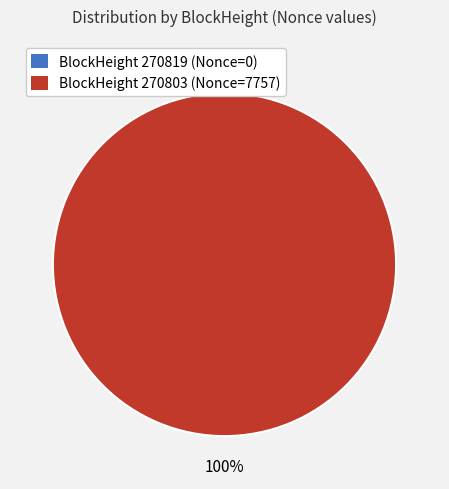

Does 270819 account for over 50% of the chart?

No